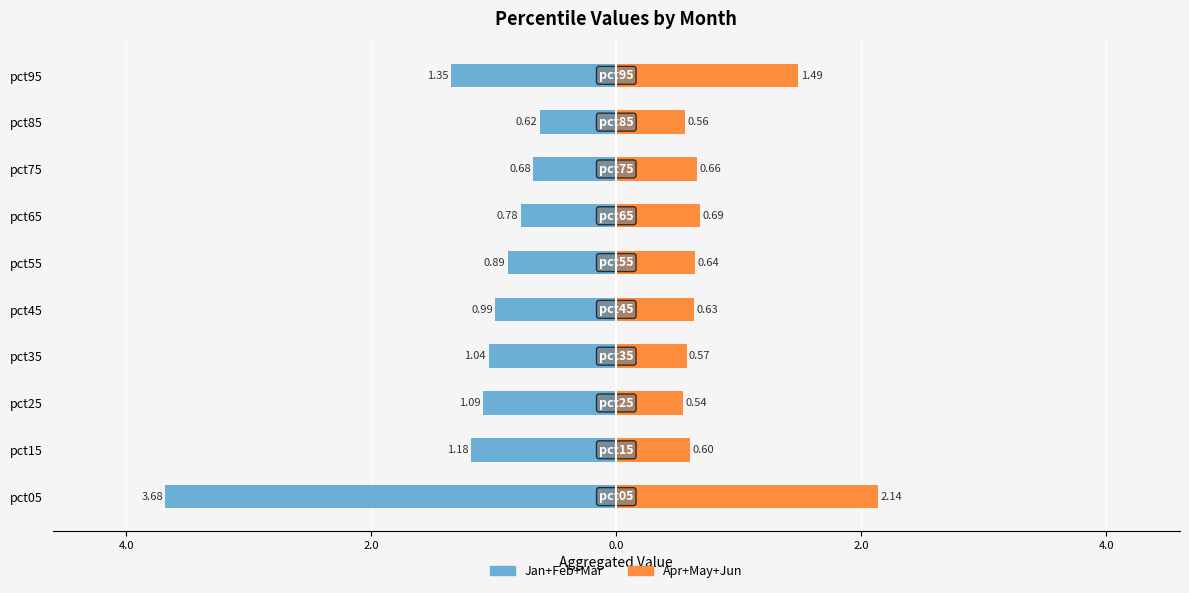

How many bars are there in each group?

2